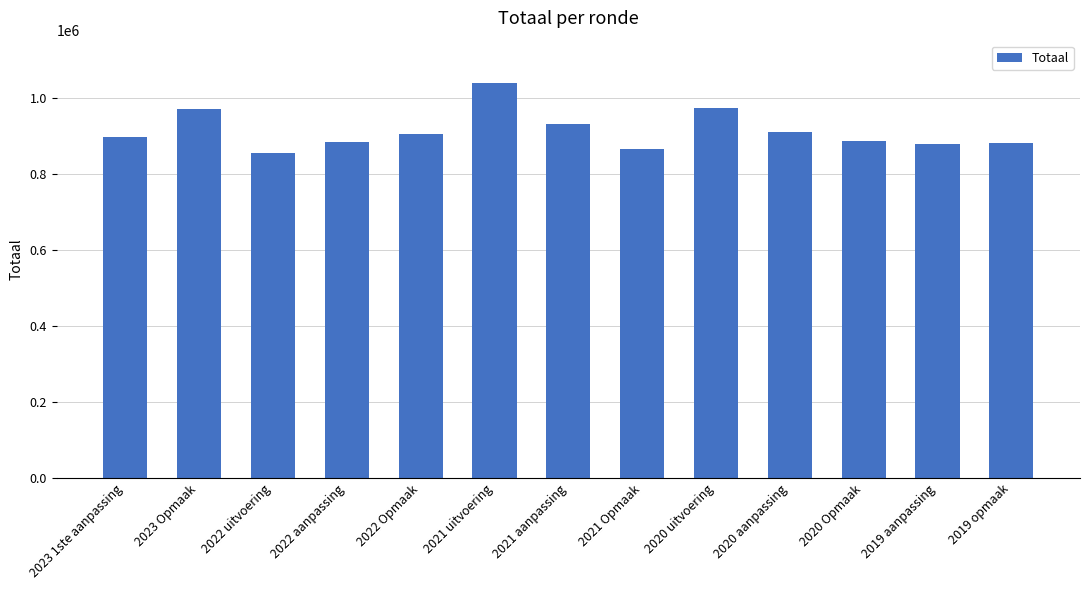

Is it true that the value at 2022 Opmaak is 289258?

False